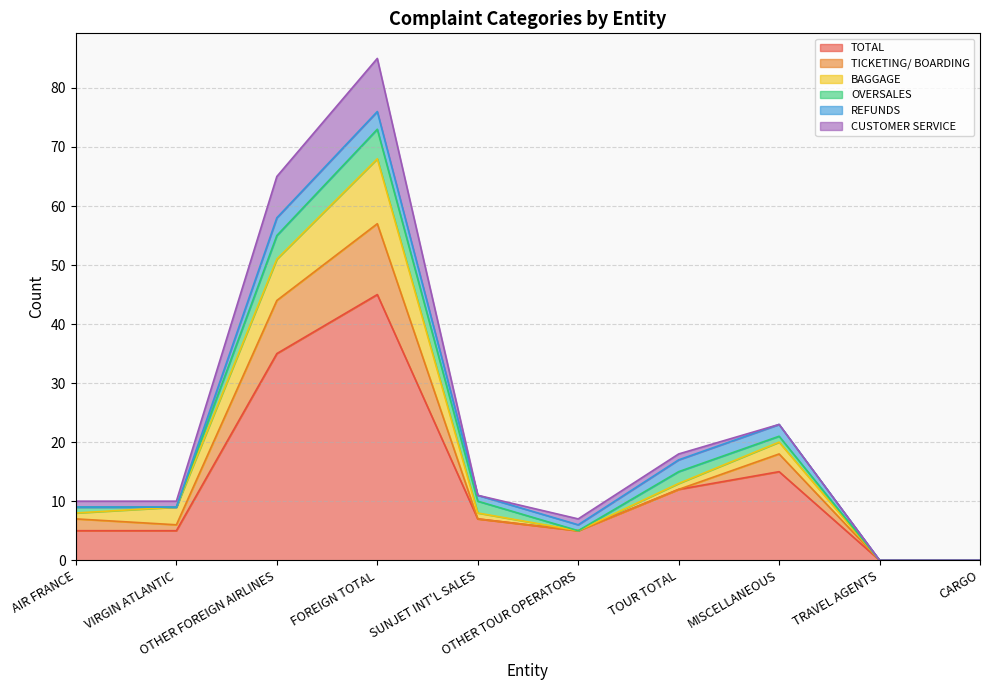

What are all the series names shown in the legend?

TOTAL, TICKETING/ BOARDING, BAGGAGE, OVERSALES, REFUNDS, CUSTOMER SERVICE